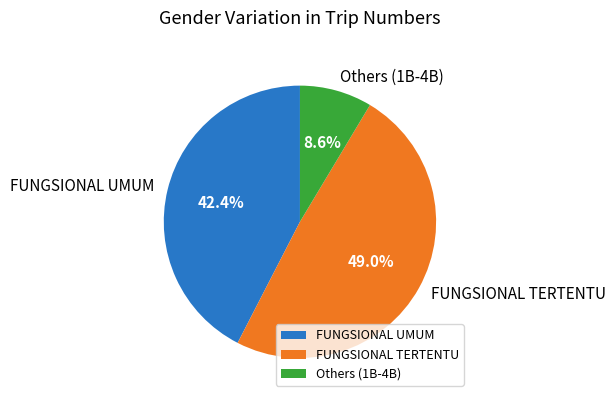

Count the number of slices in the pie.

3